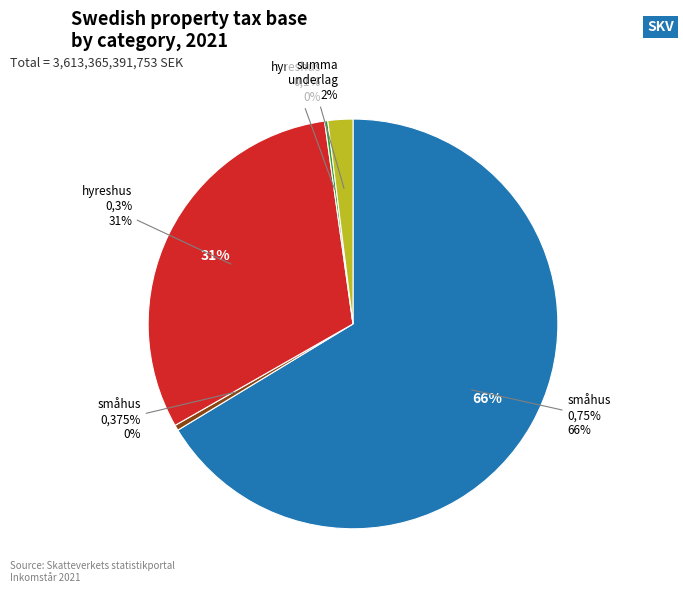

Is Underlag fastighetsavgift hyreshus 0,1% the majority of the pie?

No